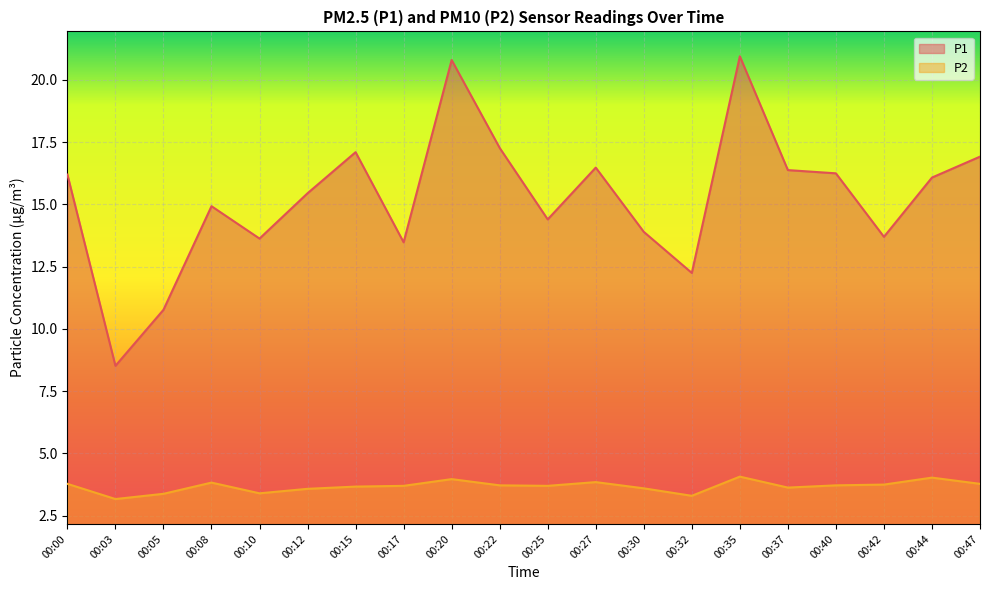

What is the difference between the second highest and minimum values in the P2 series?

0.9